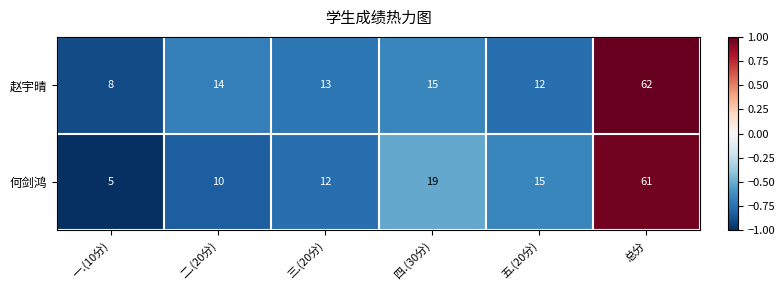

Where is 何剑鸿 nearest to the value 33?

四.(30分)